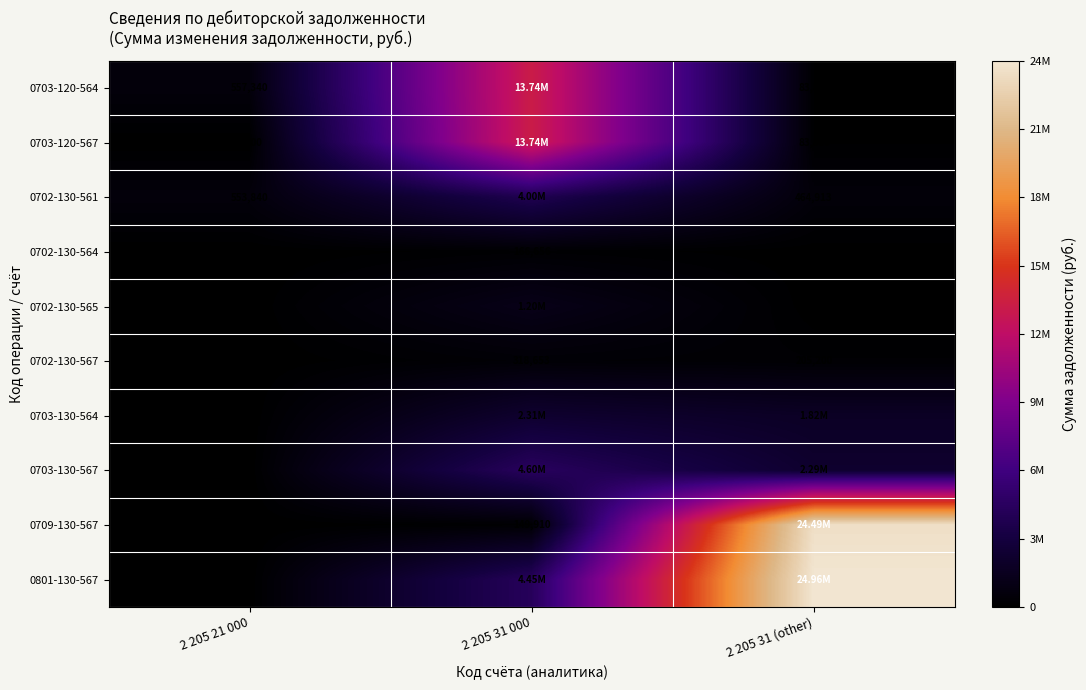

Rank the series by their maximum value, from lowest to highest.

0702-130-564, 0702-130-567, 0702-130-565, 0703-130-564, 0702-130-561, 0703-130-567, 0703-120-564, 0703-120-567, 0709-130-567, 0801-130-567